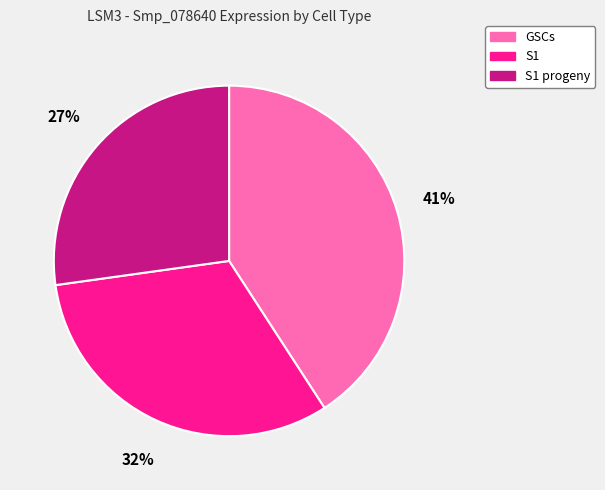

True or false: GSCs accounts for 31% of the total.

False